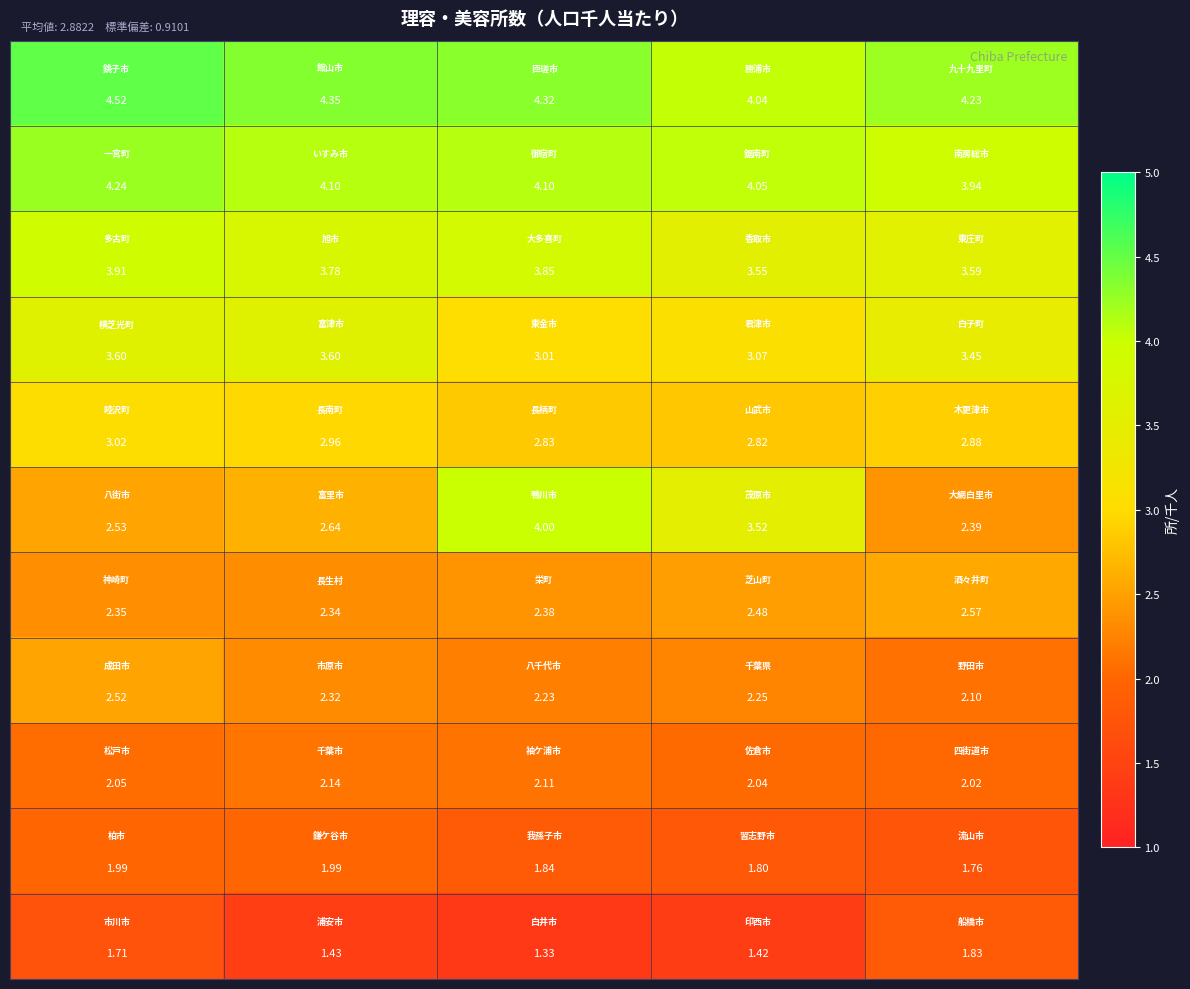

How many categories are shown in the chart?

5